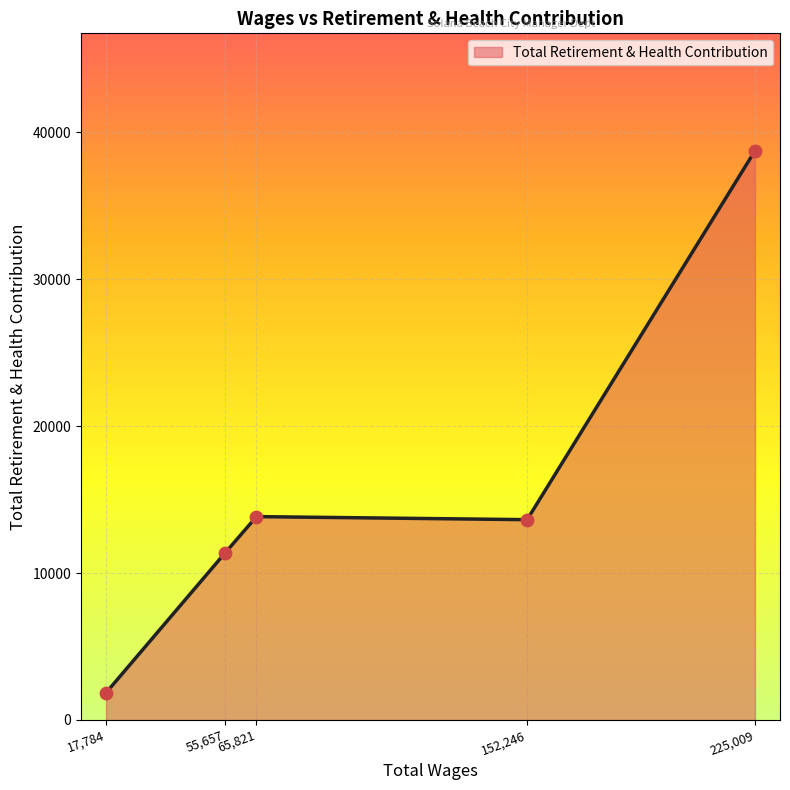

What is the ratio of the value at 225,009 to the value at 65,821?

2.8